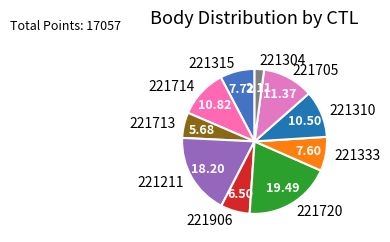

How many slices are in this pie chart?

10